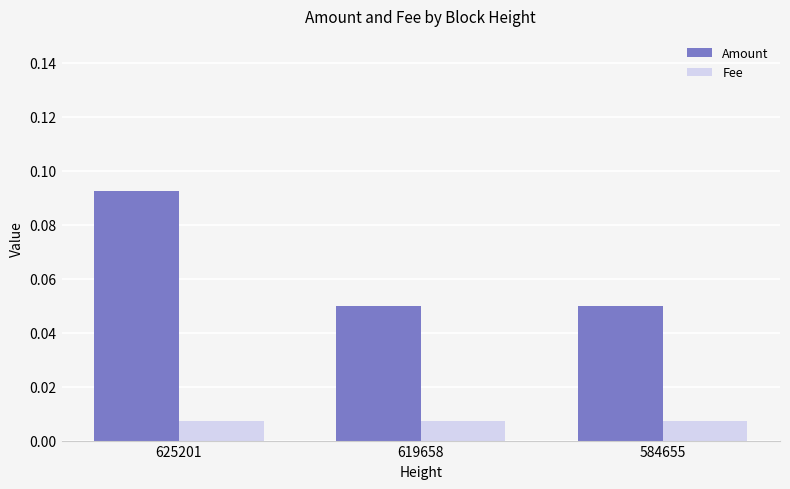

Which series has the widest spread of values?

Amount